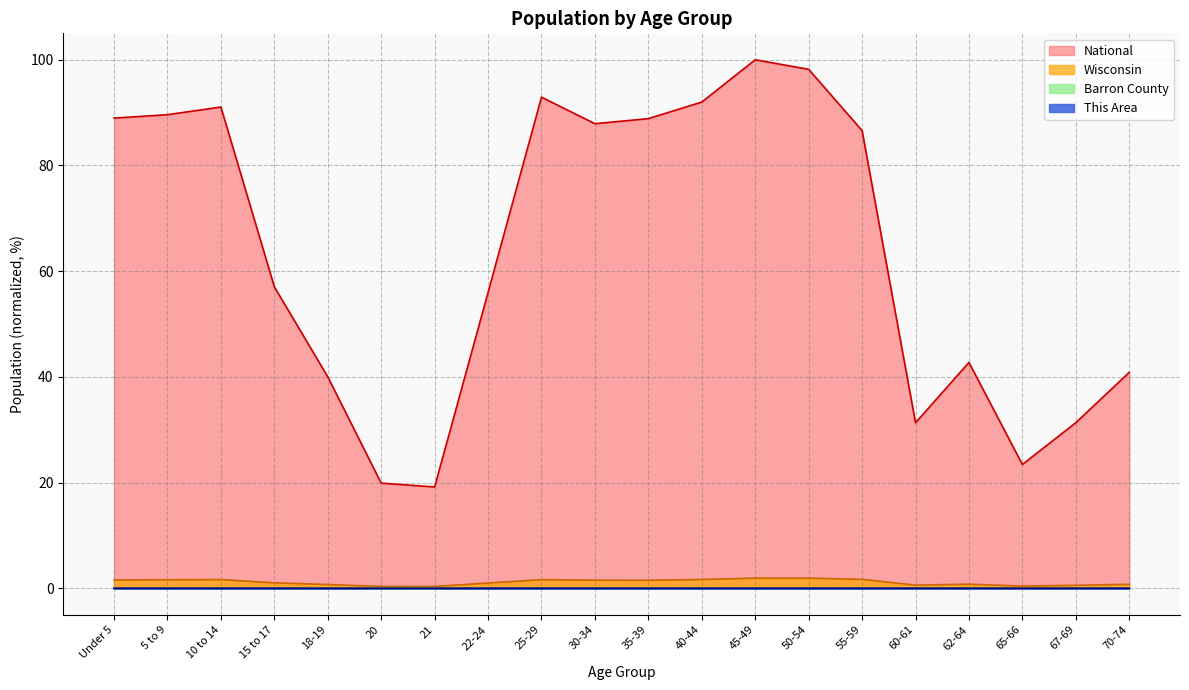

True or false: Barron County and Wisconsin intersect in this chart.

False